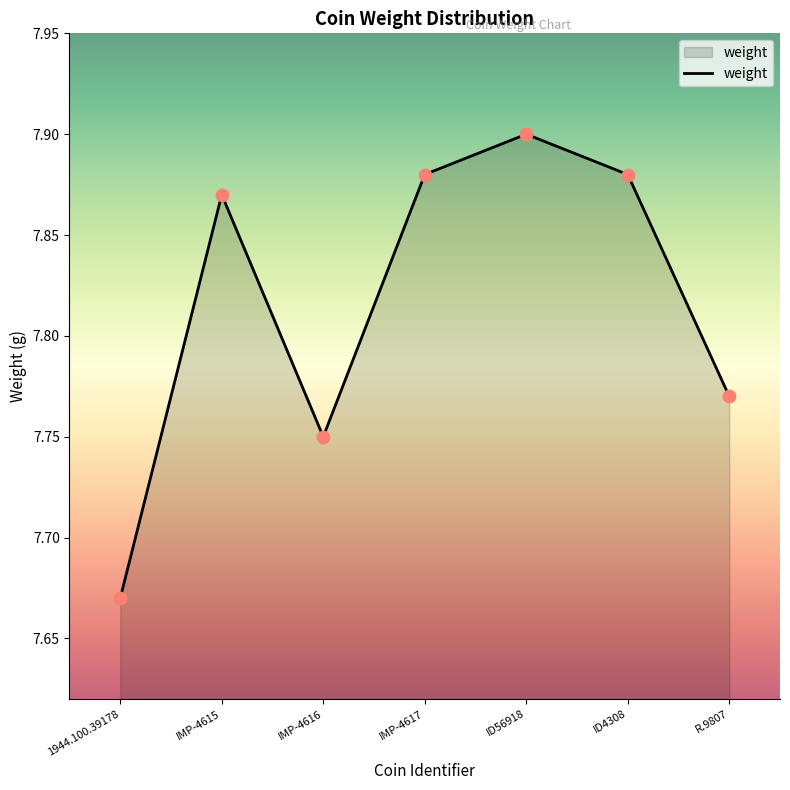

What is the ratio of the value at ID4308 to the value at IMP-4616?

1.0